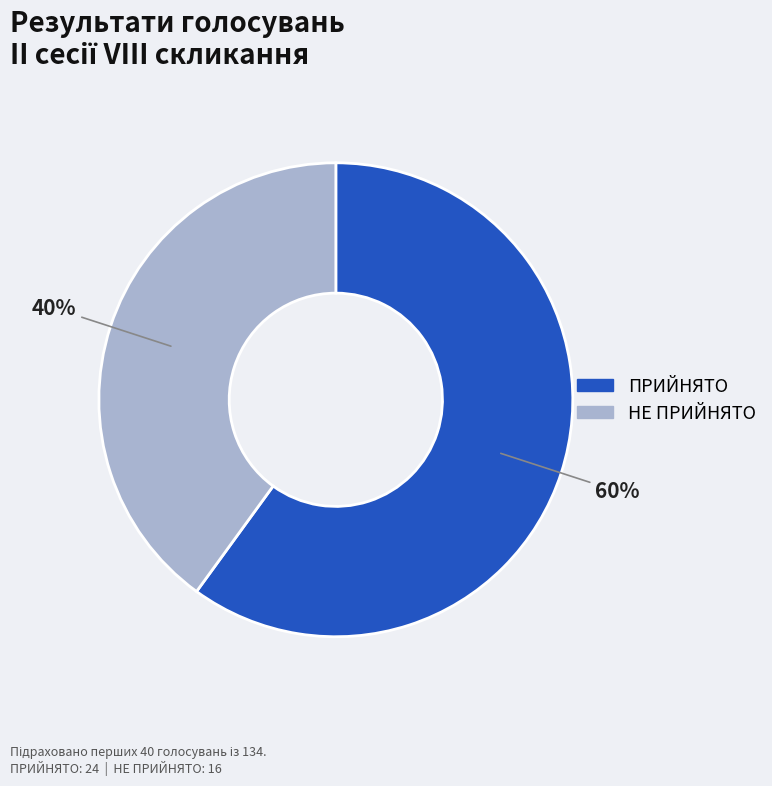

To the nearest percent, what is the difference between the ПРИЙНЯТО and НЕ ПРИЙНЯТО slice percentages?

20%